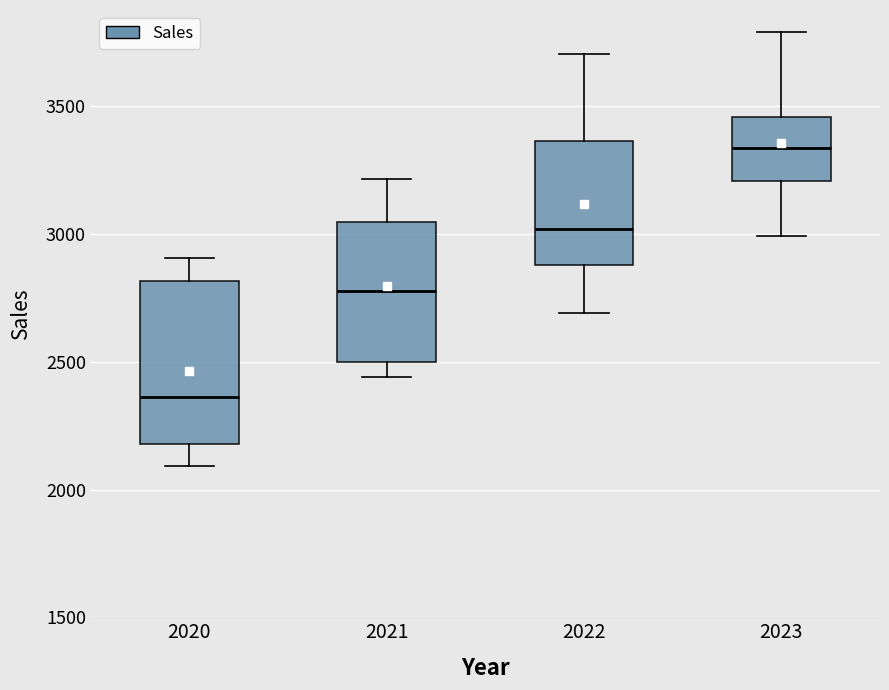

Reading left to right, read every box against the y-axis: the position of its median line, the range the box covers, and the ends of its whiskers. The values are not printed on the chart, so give them approximately, as read against the axis.

2020: median 2350, box 2200 to 2800, whiskers 2100 to 2900
2021: median 2800, box 2500 to 3050, whiskers 2450 to 3200
2022: median 3000, box 2900 to 3350, whiskers 2700 to 3700
2023: median 3350, box 3200 to 3450, whiskers 3000 to 3800